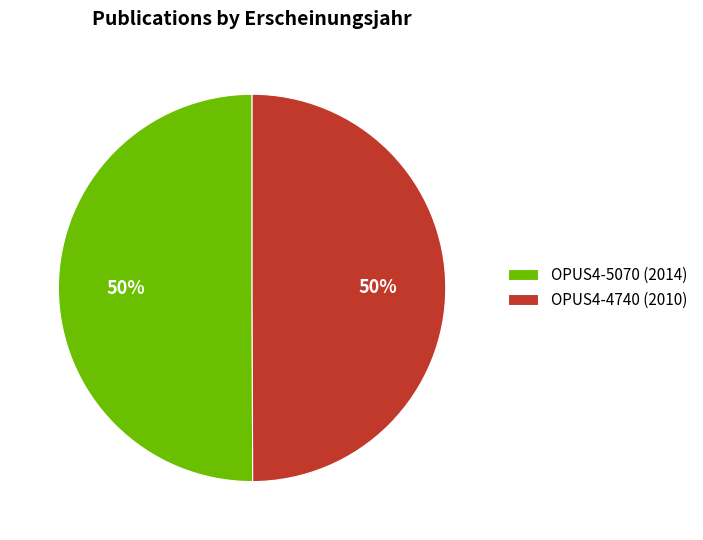

To the nearest percent, what percentage of the pie is OPUS4-4740?

50%